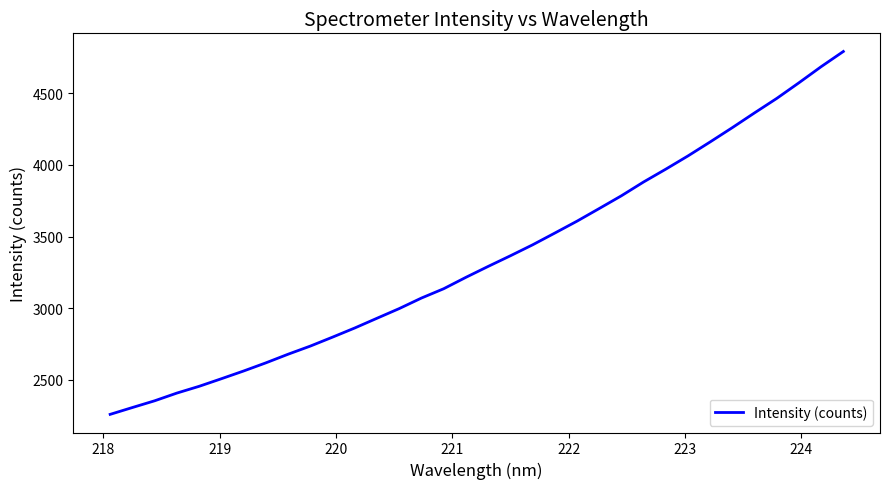

What is the difference between the maximum and minimum values?

2530.9